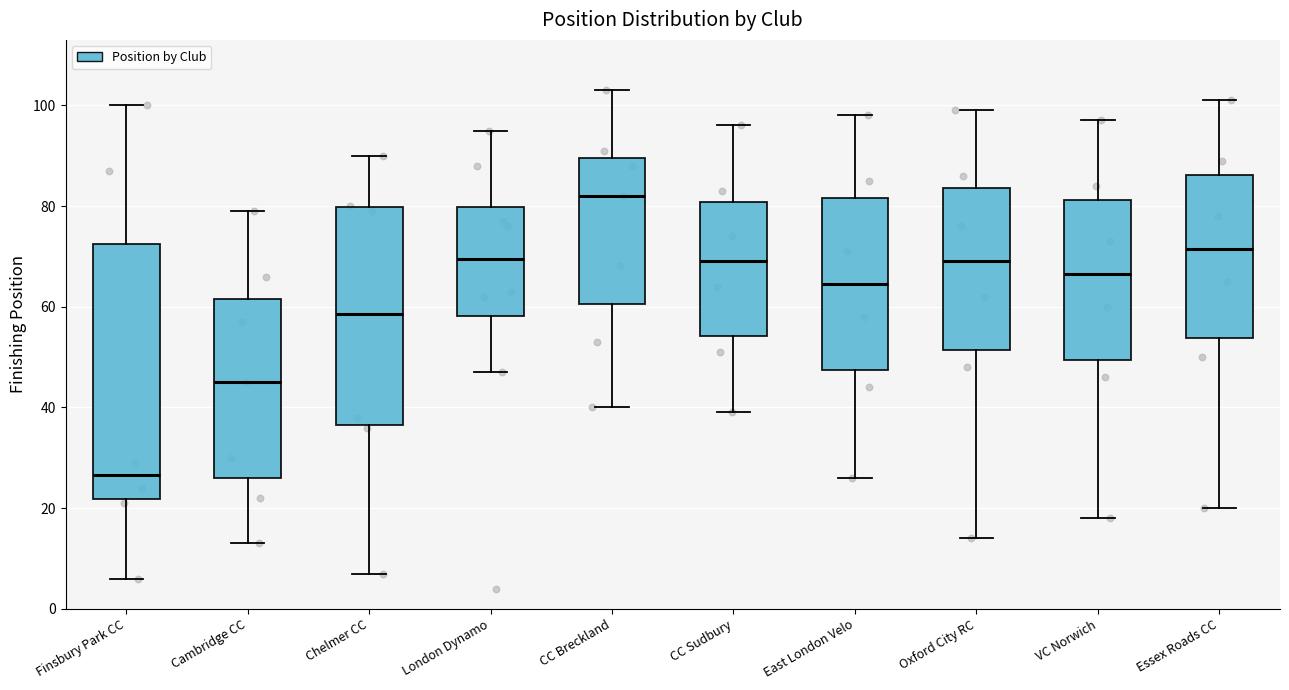

Reading left to right, transcribe this box plot: for each box, give where its median line is, the range the box spans, and where its two whiskers end, as read against the y-axis. The values are not printed on the chart, so give them approximately, as read against the axis.

Finsbury Park CC: median 26, box 22 to 72, whiskers 6 to 100
Cambridge CC: median 46, box 26 to 62, whiskers 14 to 80
Chelmer CC: median 58, box 36 to 80, whiskers 8 to 90
London Dynamo: median 70, box 58 to 80, whiskers 48 to 96
CC Breckland: median 82, box 60 to 90, whiskers 40 to 104
CC Sudbury: median 70, box 54 to 80, whiskers 40 to 96
East London Velo: median 64, box 48 to 82, whiskers 26 to 98
Oxford City RC: median 70, box 52 to 84, whiskers 14 to 100
VC Norwich: median 66, box 50 to 82, whiskers 18 to 98
Essex Roads CC: median 72, box 54 to 86, whiskers 20 to 102